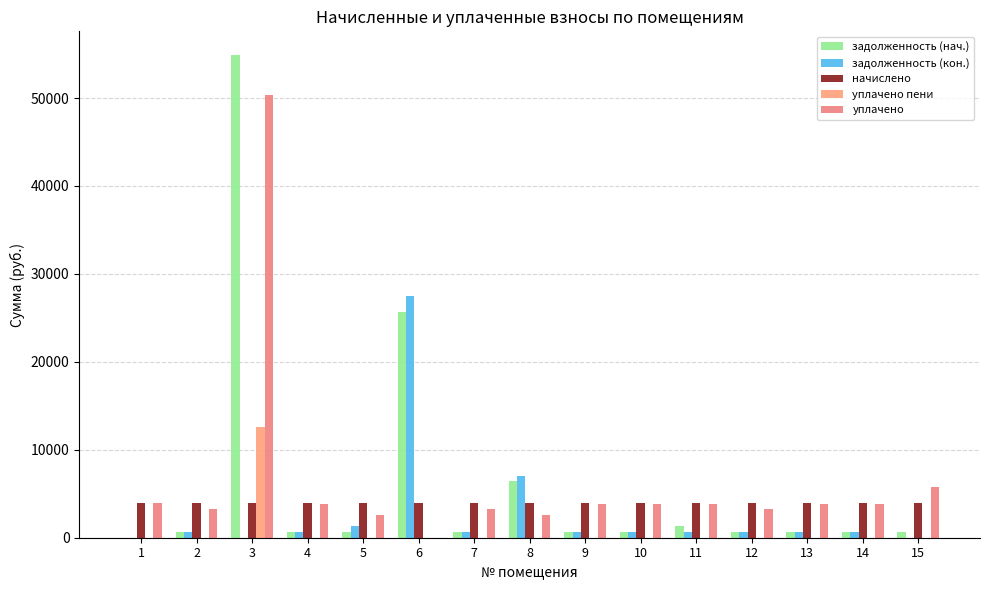

At which category is the sum across all series the highest?

3